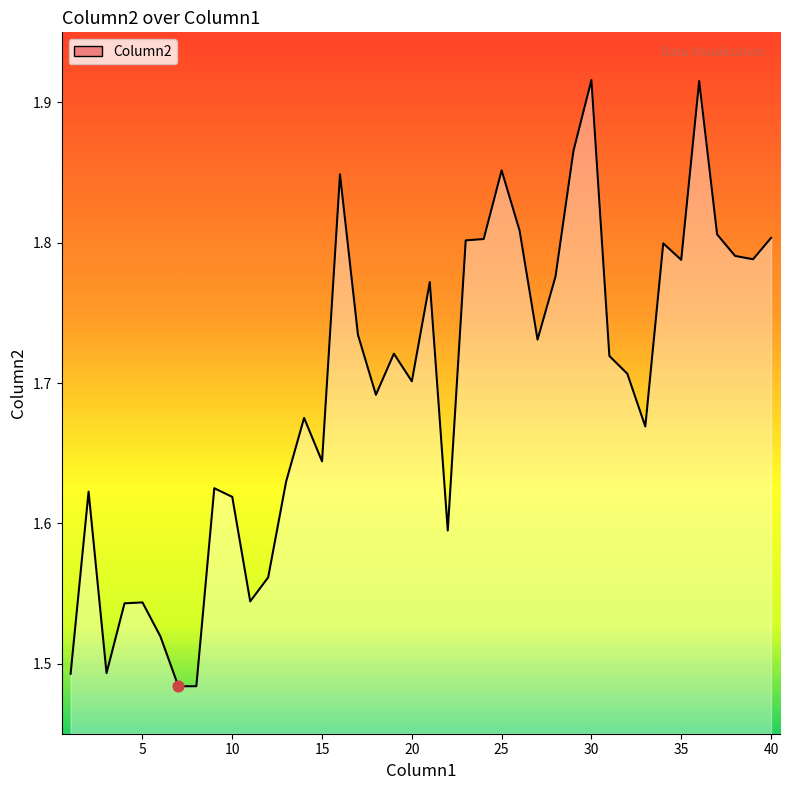

Approximately how many times larger is the value at 15 compared to 35?

0.9